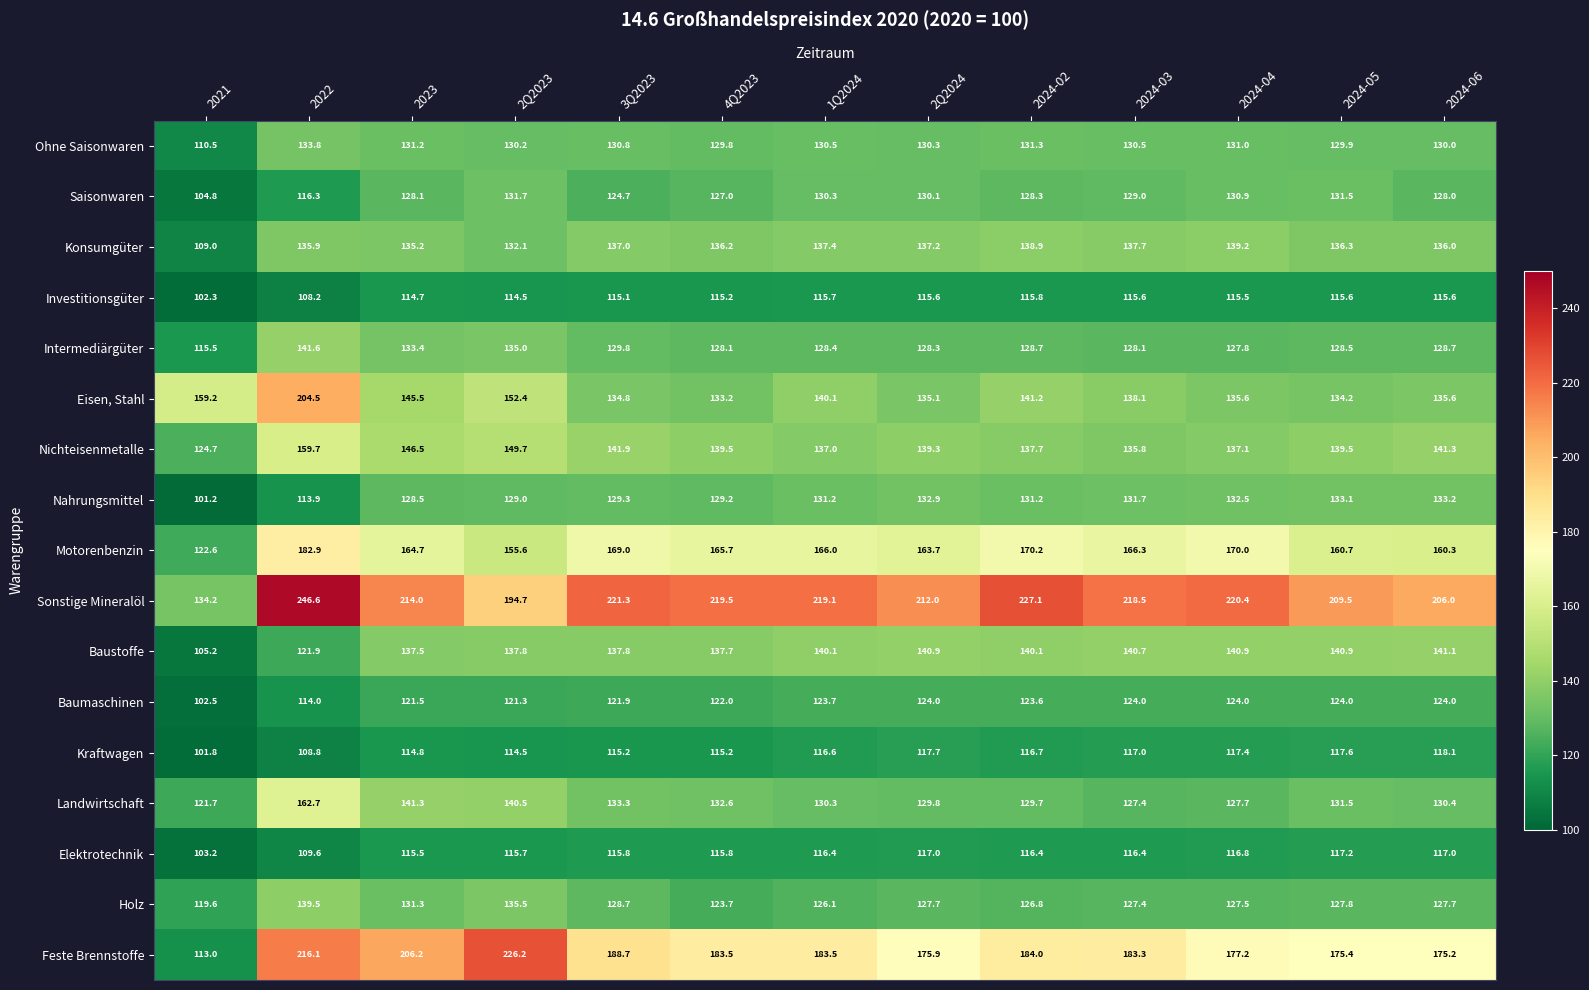

Which label corresponds to the smallest value in the chart?

2021